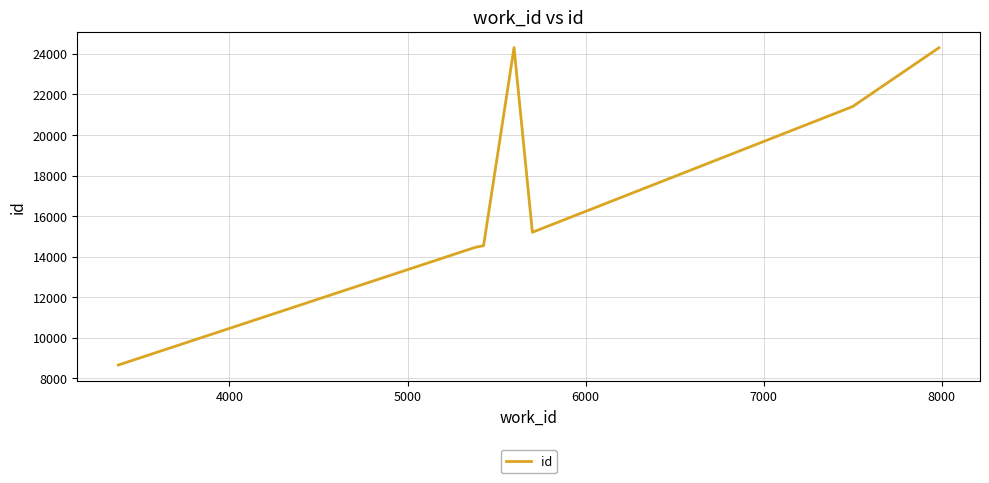

What is the smallest value displayed?

8653